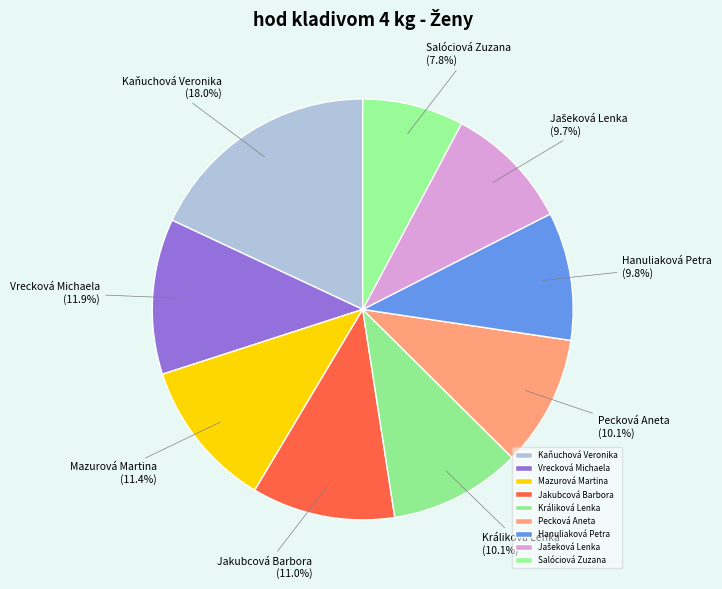

What is the ratio of the value at Kaňuchová Veronika to the value at Pecková Aneta?

1.8